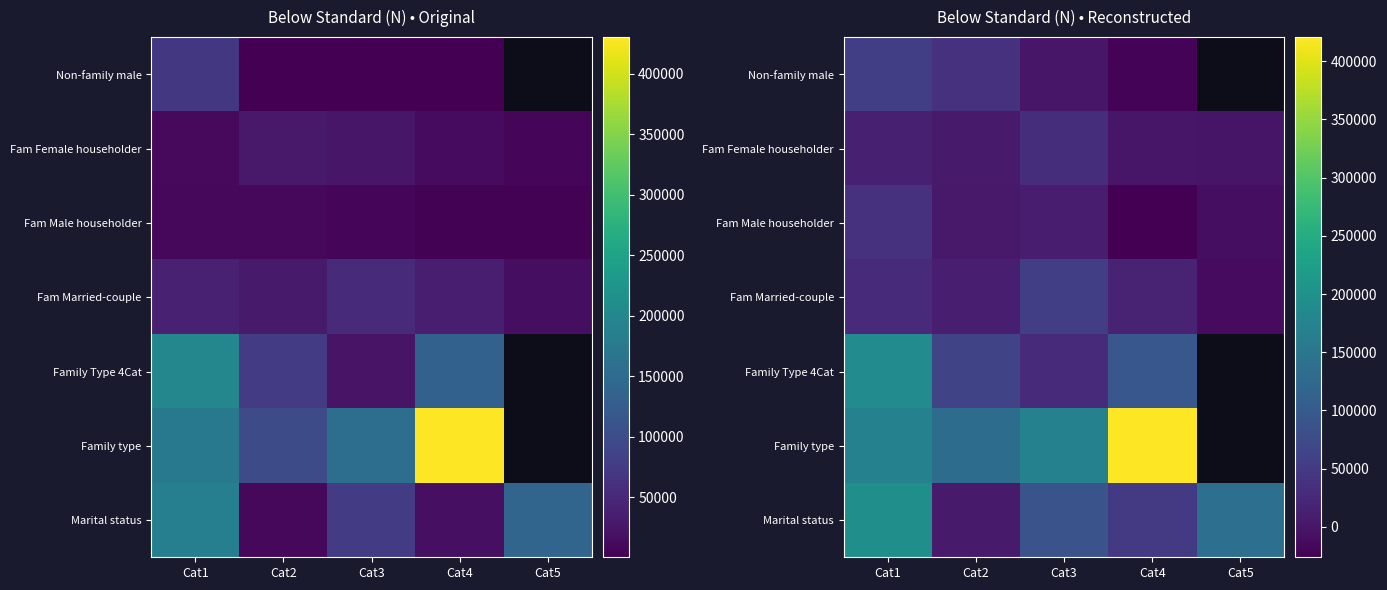

What is the total value across all series at Cat4?

537470.1